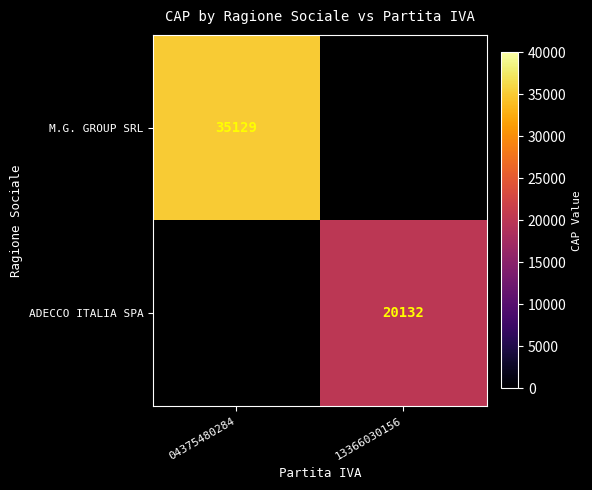

True or false: ADECCO ITALIA SPA has a value of 36193.8 at 13366030156.

False